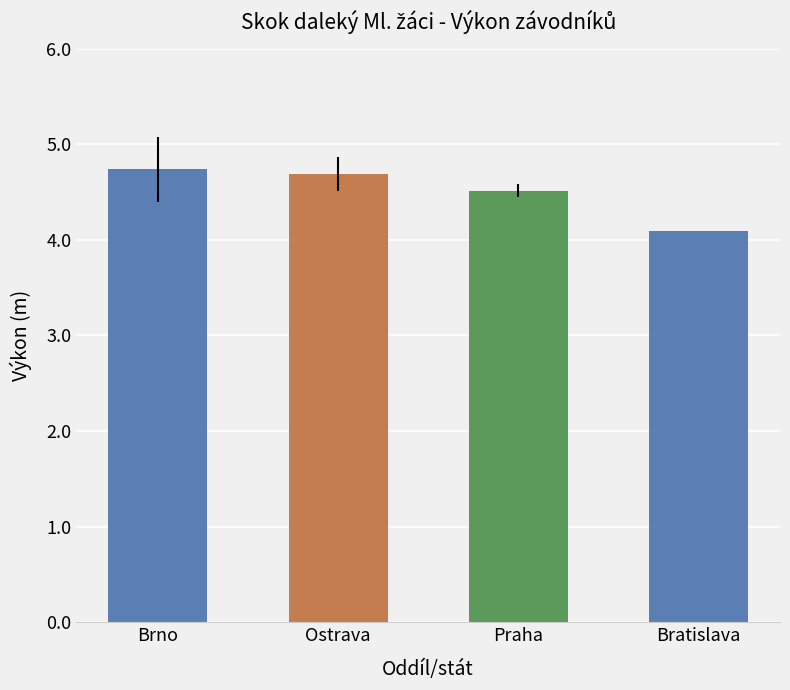

The value at Ostrava is 4.7. True or false?

True